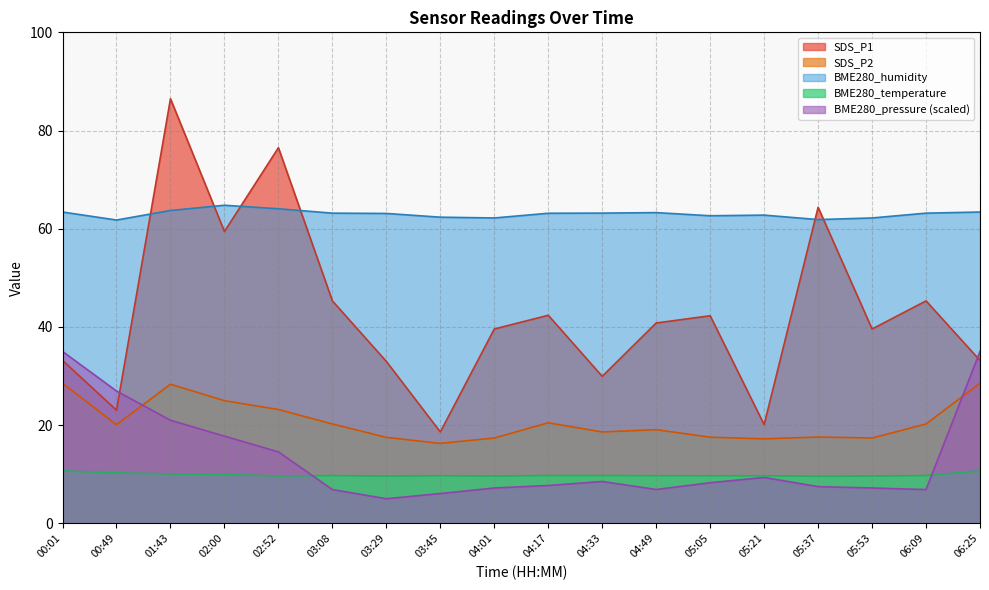

Which series has the largest range (max minus min)?

SDS_P1